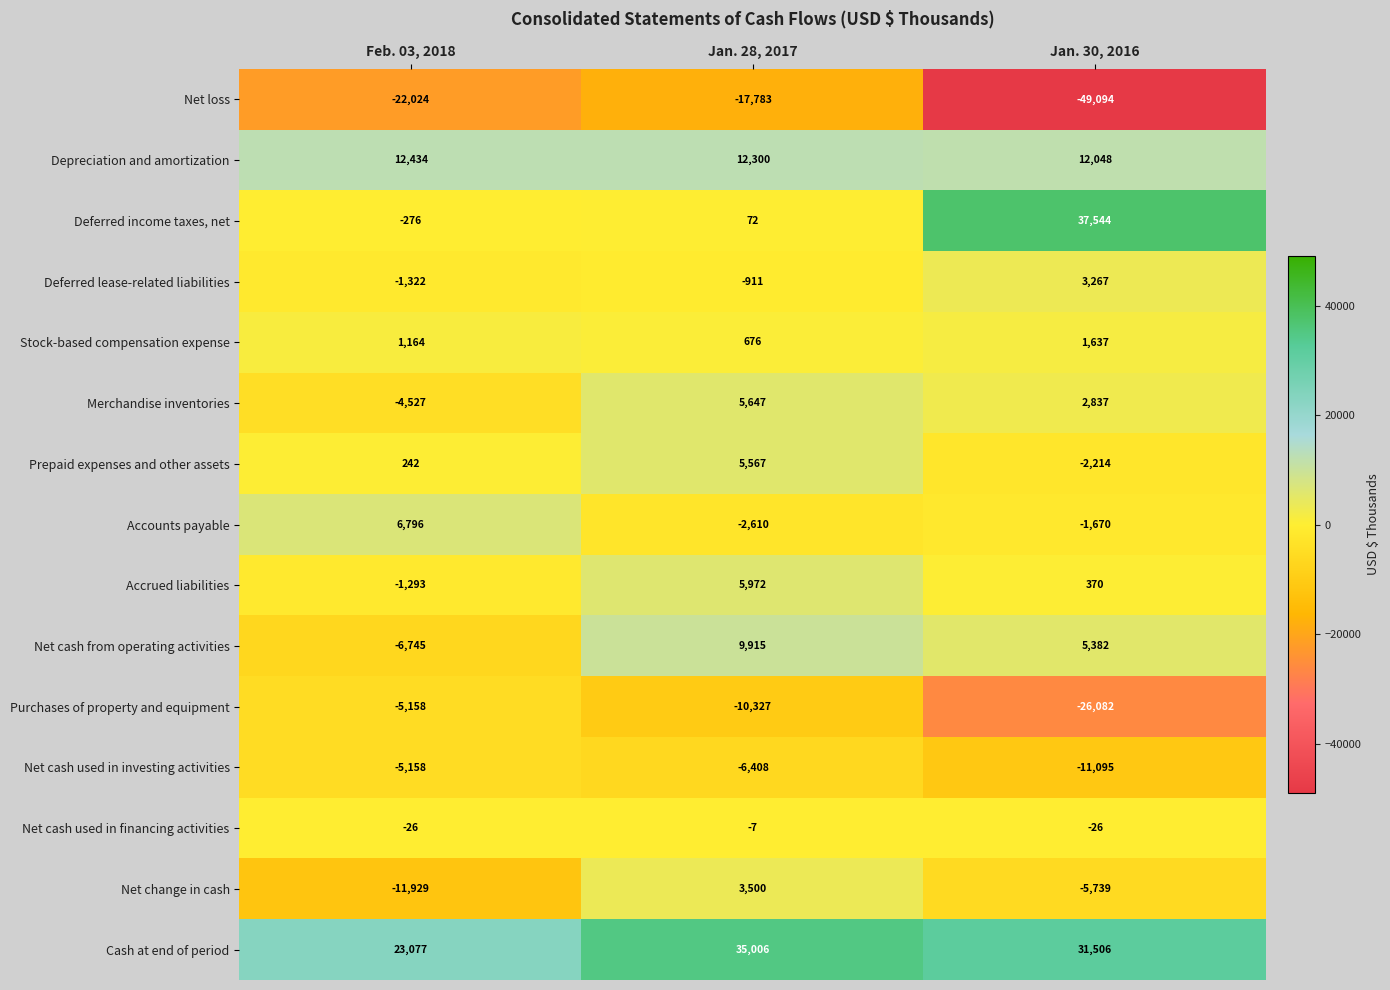

What is the approximate value of Prepaid expenses and other assets at Jan. 28, 2017?

5567